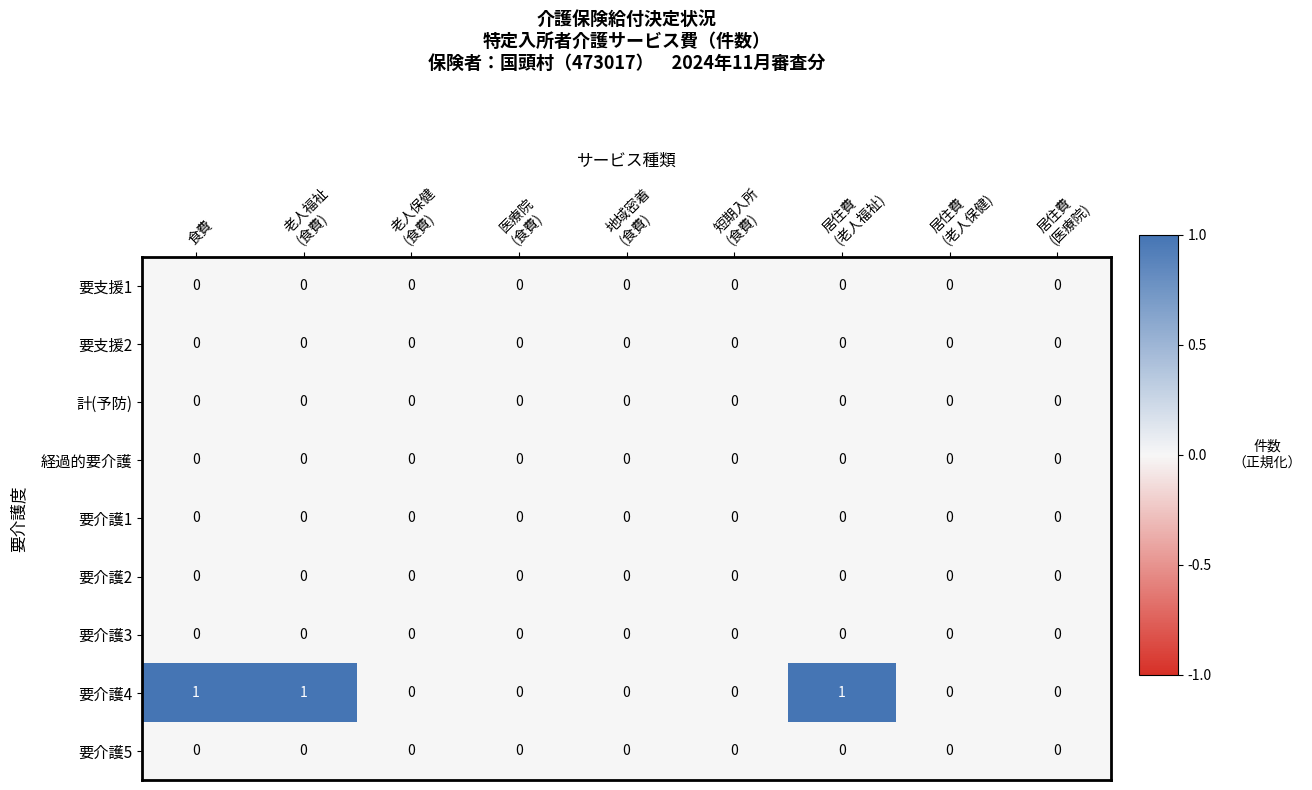

What is the sum of all 要介護4 values?

3